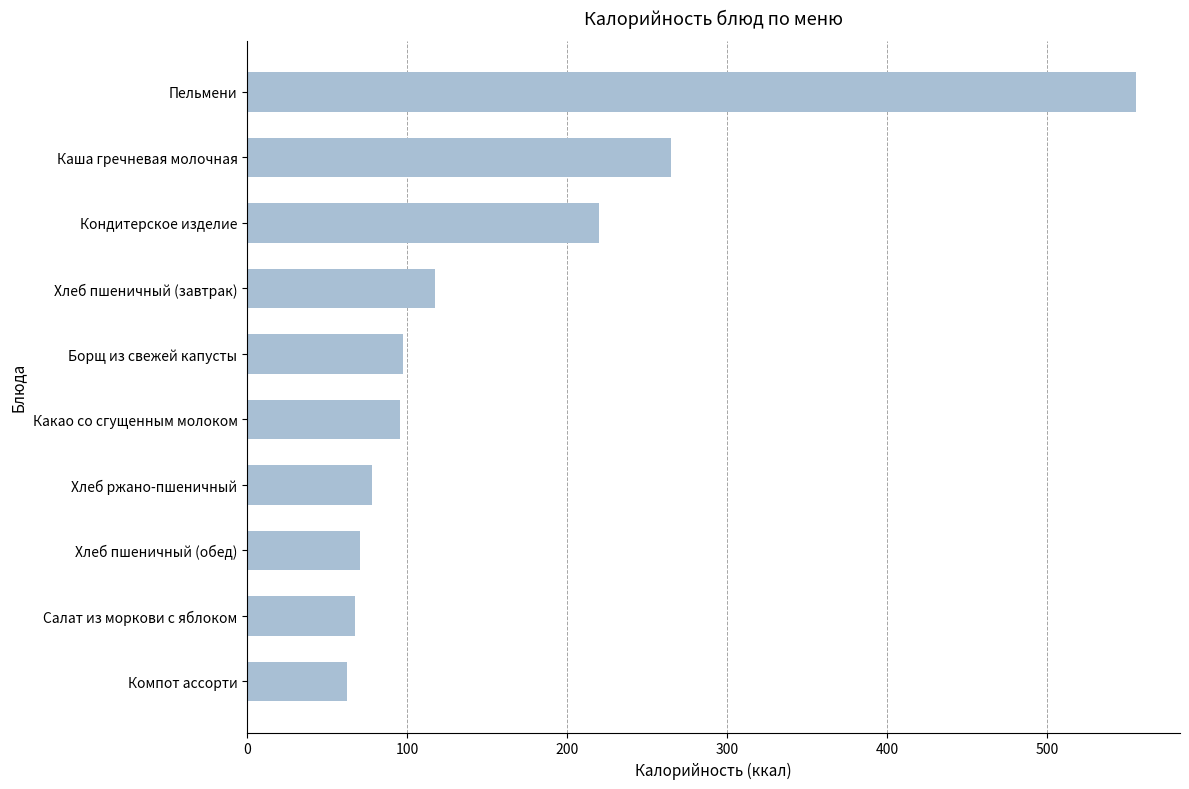

Does the chart contain any negative values?

No